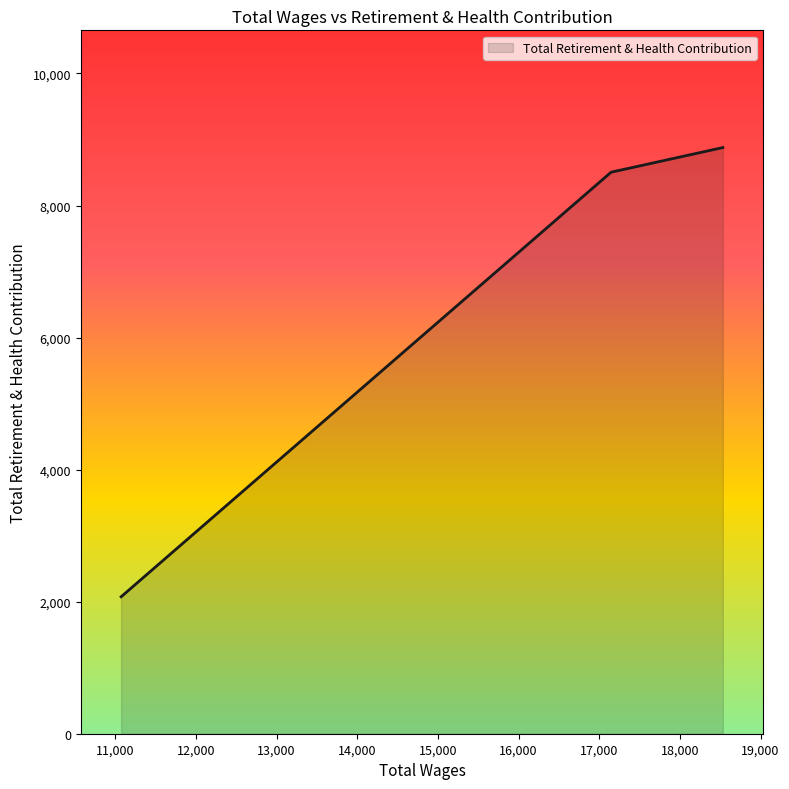

What is the greatest value displayed?

8878